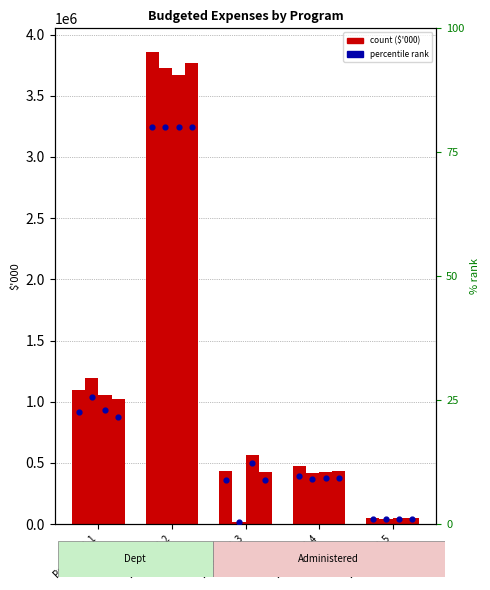

What is the total value across all series at Program 1.2?

15023960.0